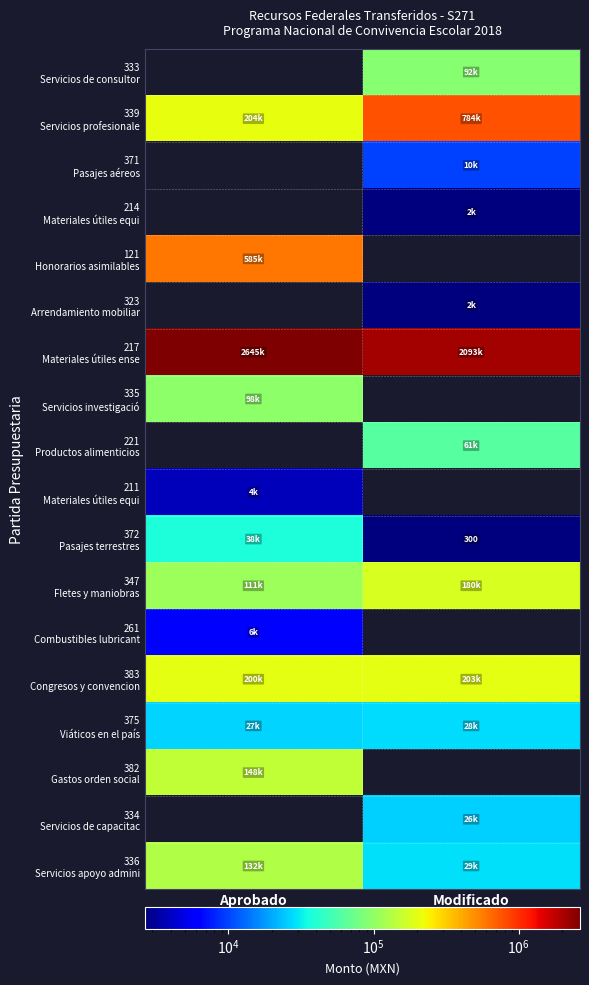

Rank the categories by 383 Congresos y convencion value from lowest to highest.

Aprobado, Modificado